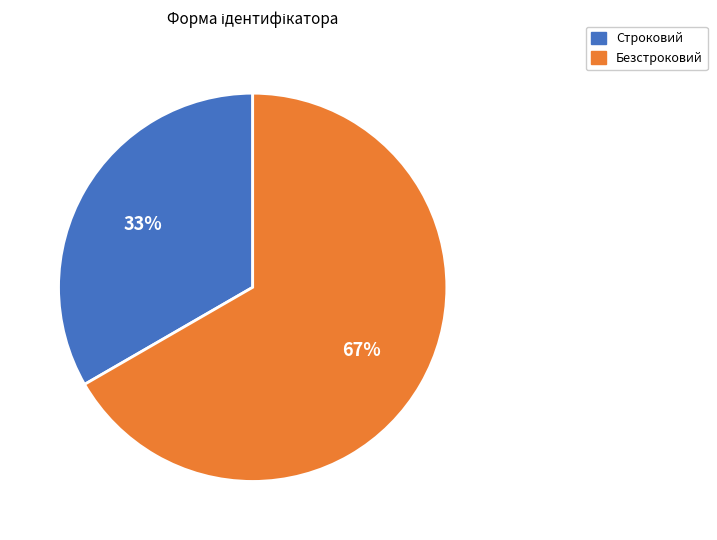

What percentage is the Безстроковий slice, to the nearest percent?

67%